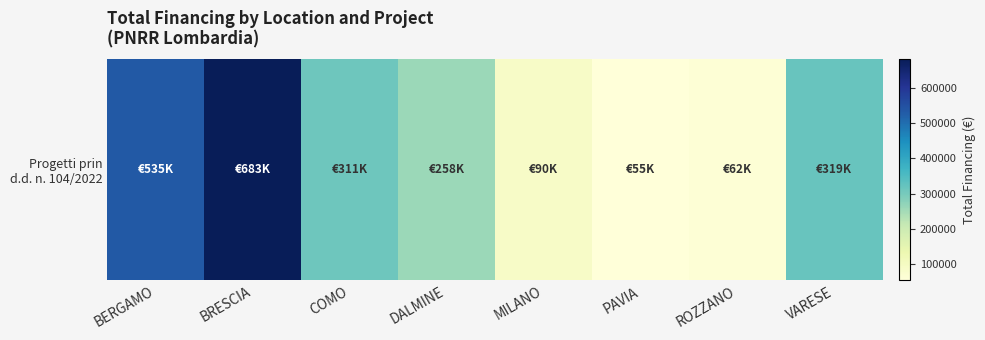

Where is the data nearest to the value 368540?

VARESE